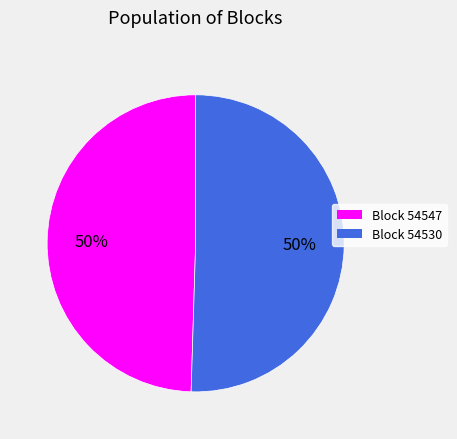

What percentage is the Block 54530 slice, to the nearest percent?

50%